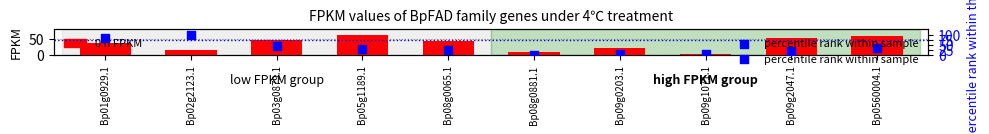

Which series has the largest total across all categories?

0 h